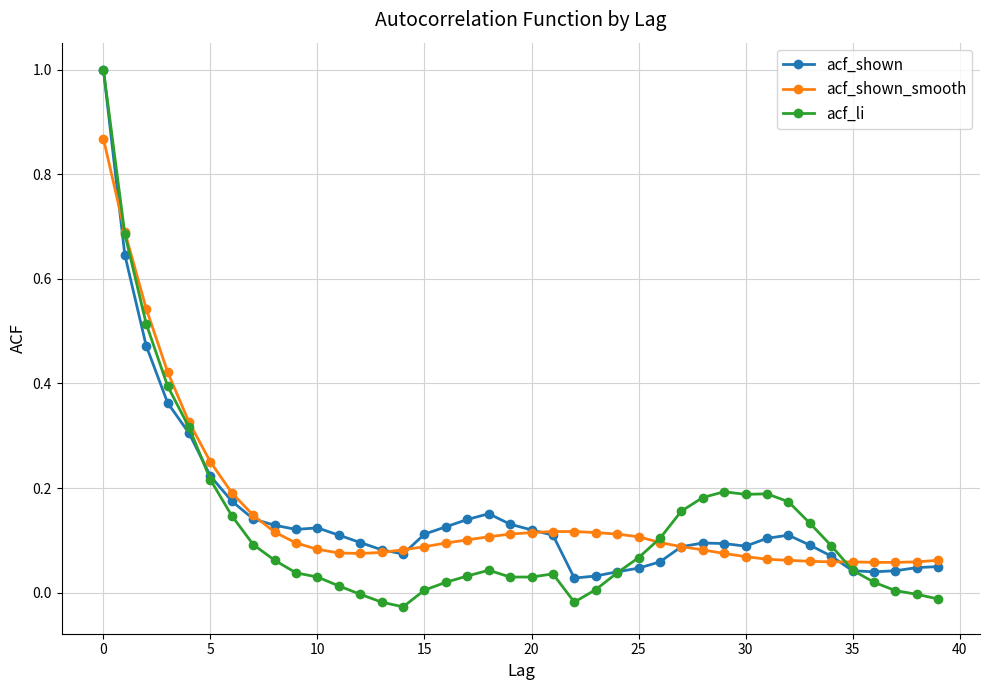

True or false: acf_shown_smooth and acf_shown intersect in this chart.

True